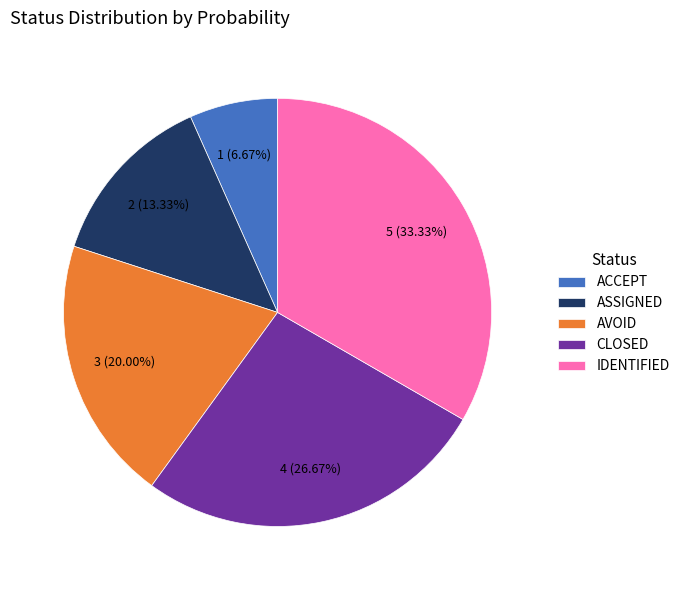

Is CLOSED the majority of the pie?

No